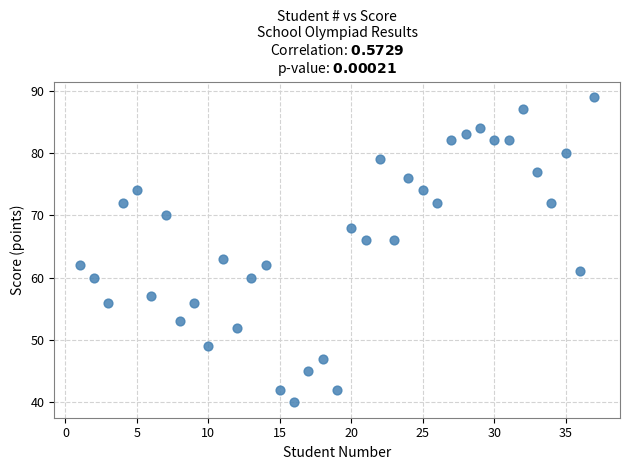

What is the range of Y values (max minus min)?

49